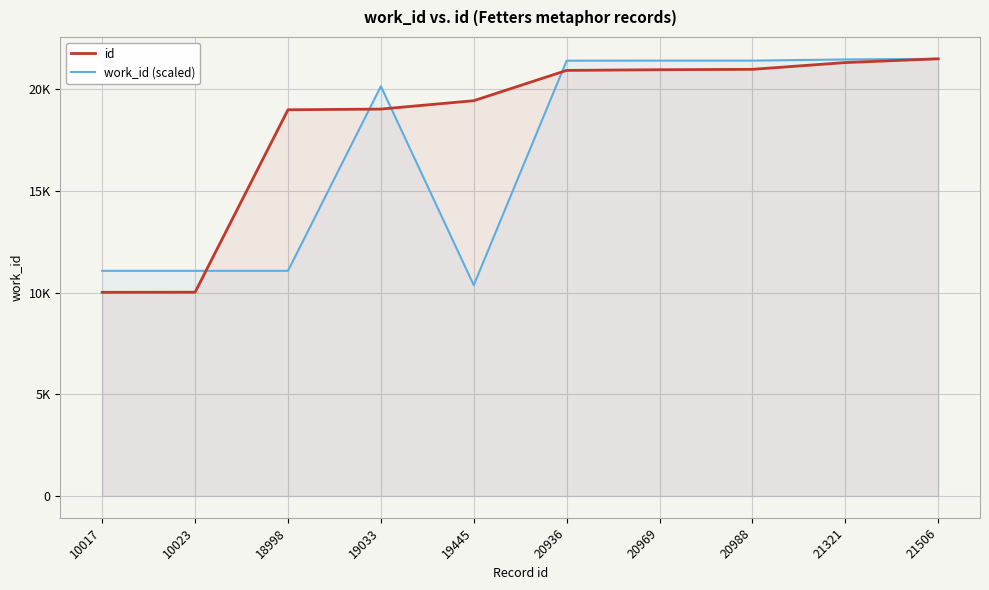

Which has a higher value, 20988 or 21506?

21506